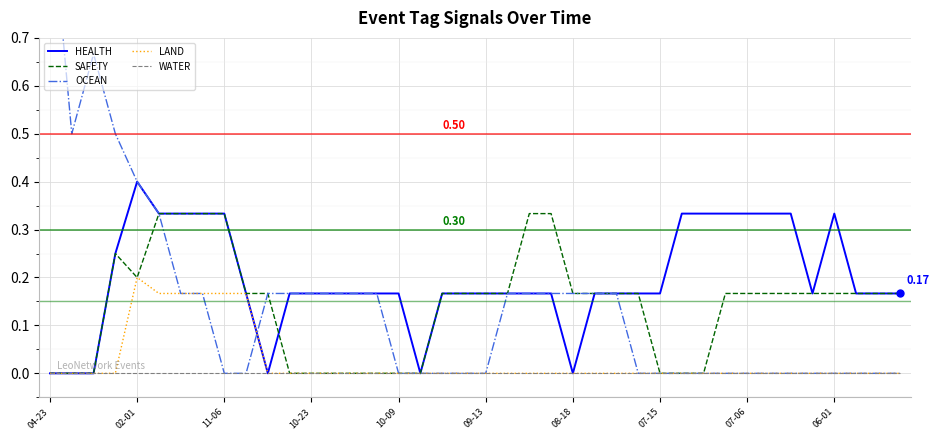

What is the difference between the highest and lowest values at 07-15?

0.2